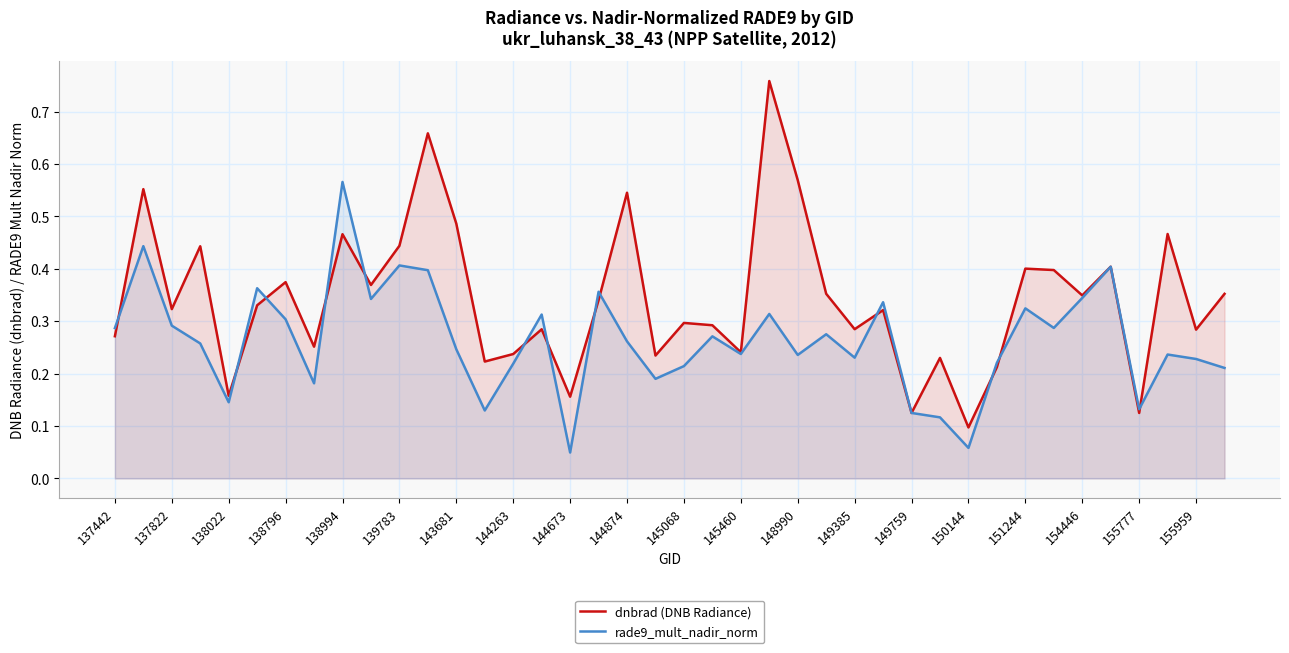

At which category does rade9_mult_nadir_norm reach its first local valley?

138022